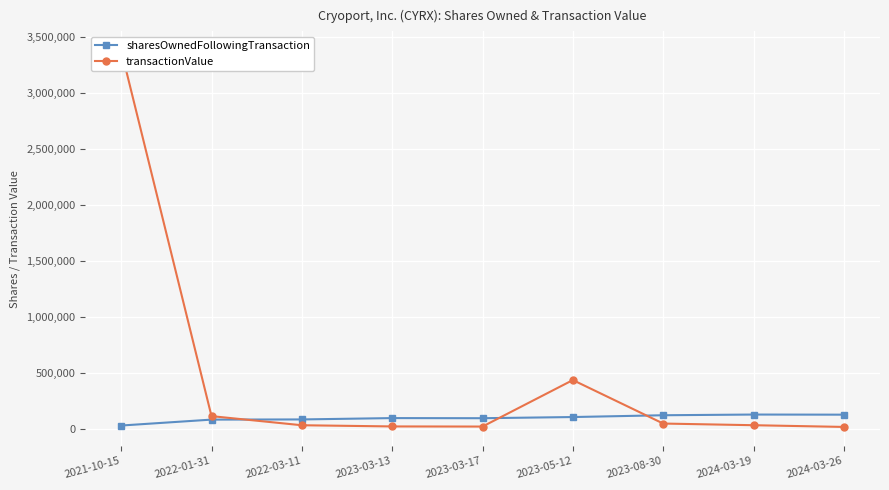

True or false: sharesOwnedFollowingTransaction and transactionValue cross at least once.

True